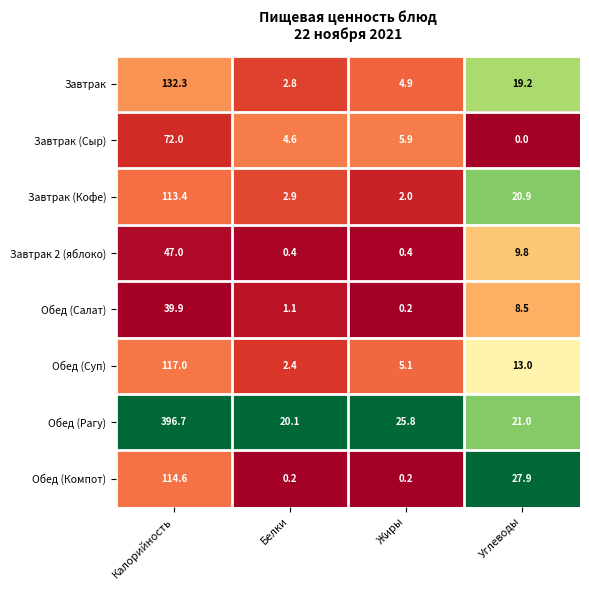

Which series has the largest total across all categories?

Обед (Рагу)